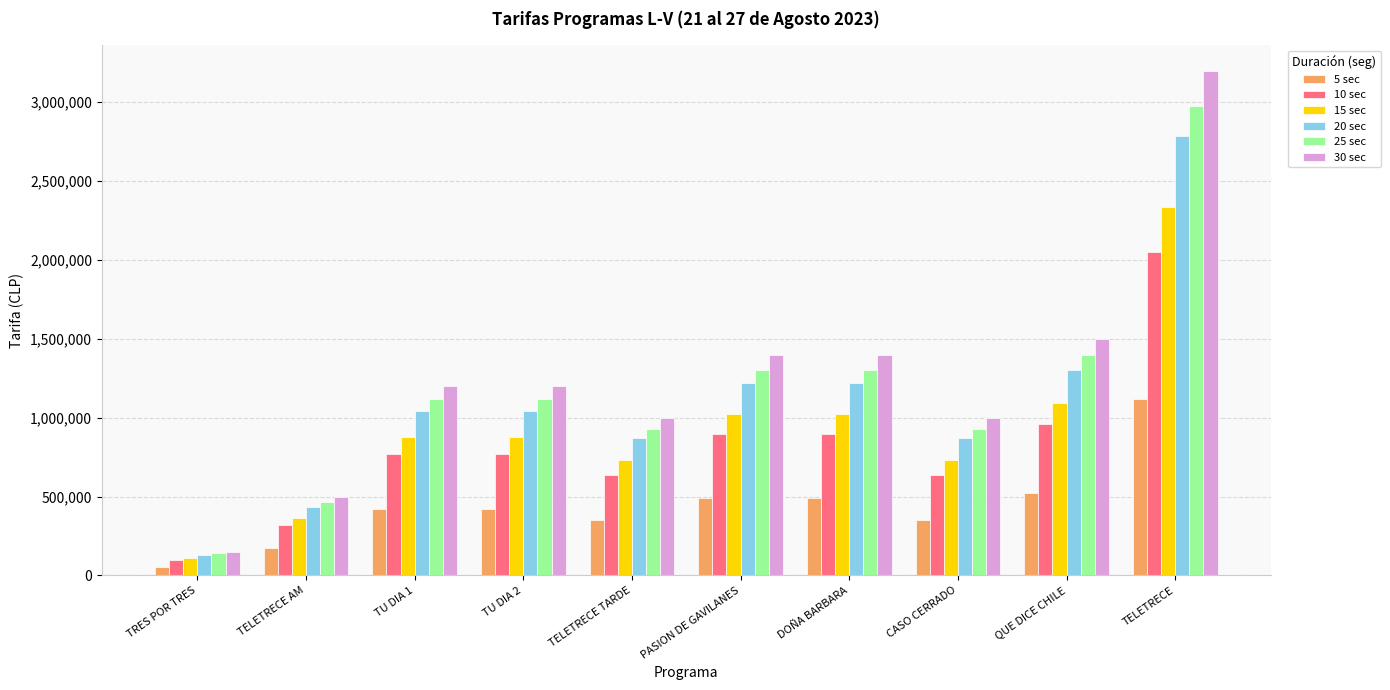

What is the sum of all 5 sec values?

4393000